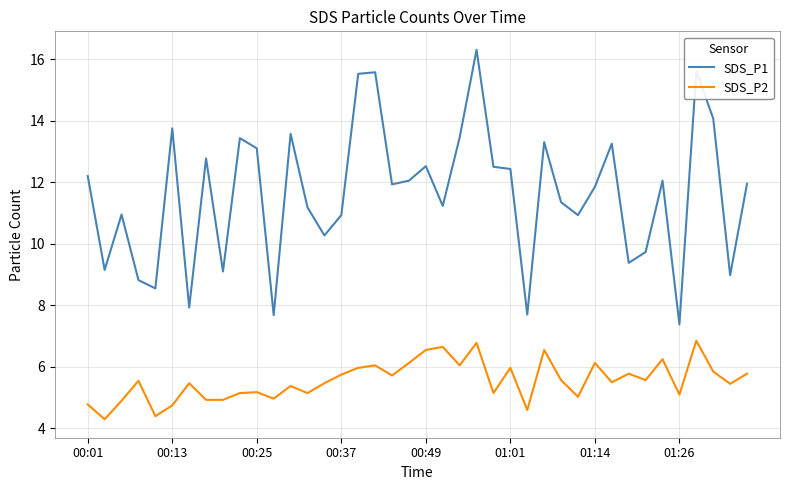

True or false: SDS_P1 and SDS_P2 cross at least once.

False